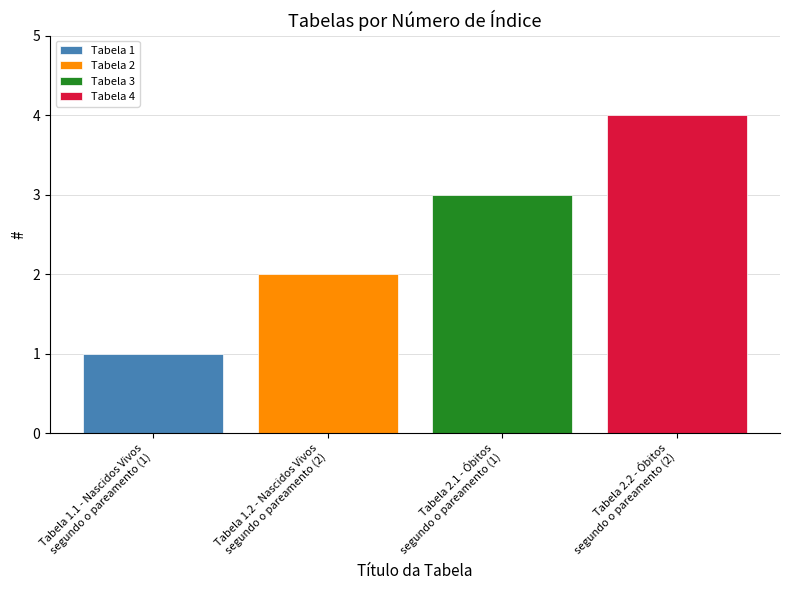

Rank the series by their average value, from highest to lowest.

Tabela 4, Tabela 3, Tabela 2, Tabela 1